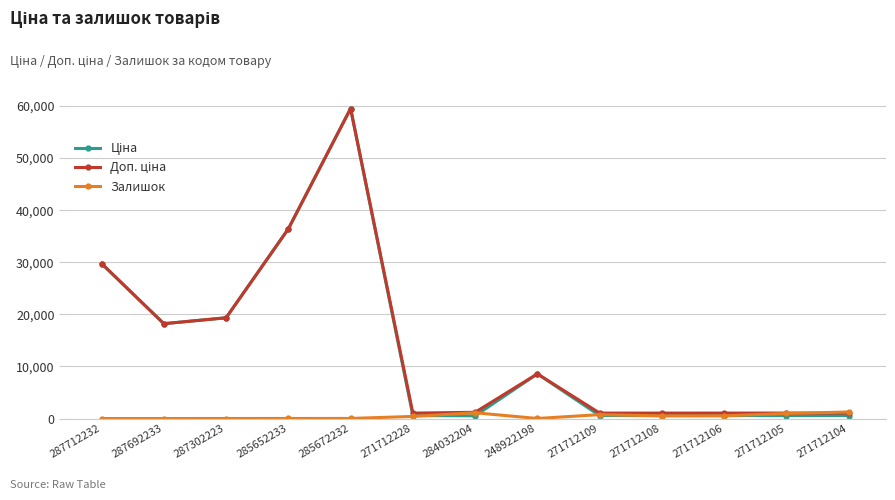

What is the greatest value displayed?

59523.0